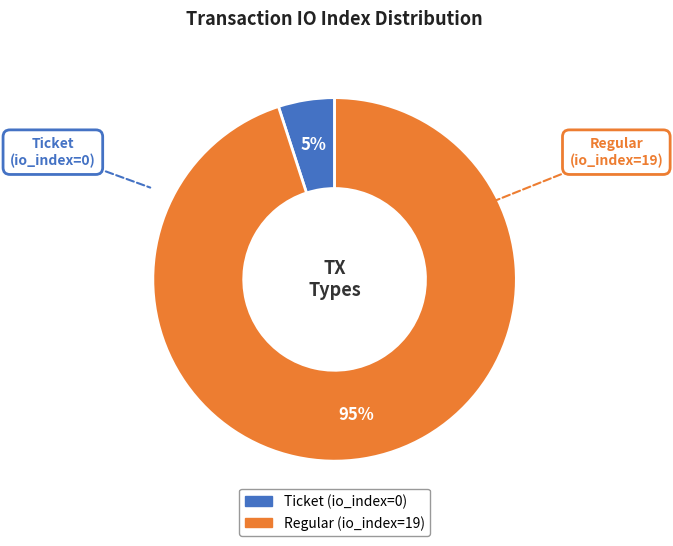

Which category has the biggest portion of the pie?

Regular (io_index=19)